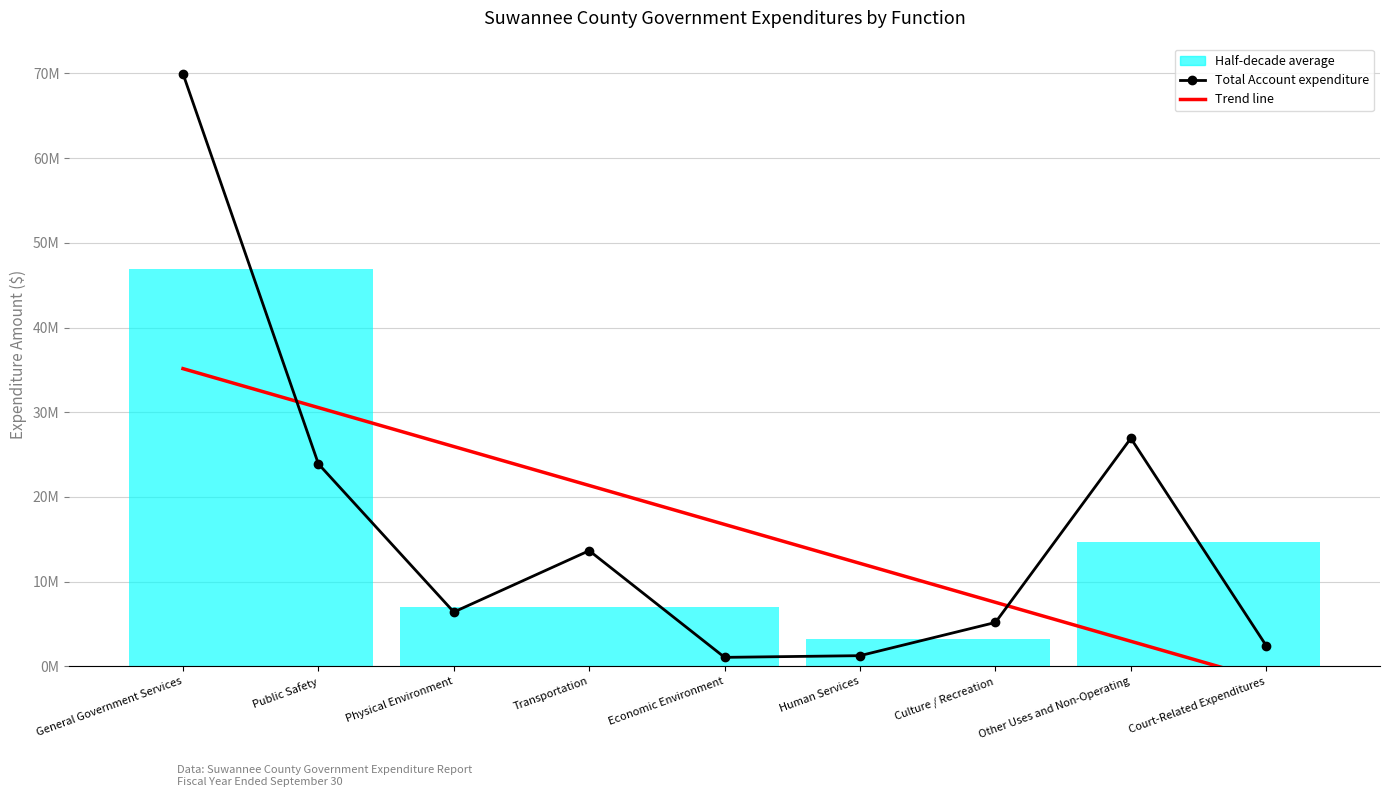

What is the maximum value shown in the chart?

69964667.0